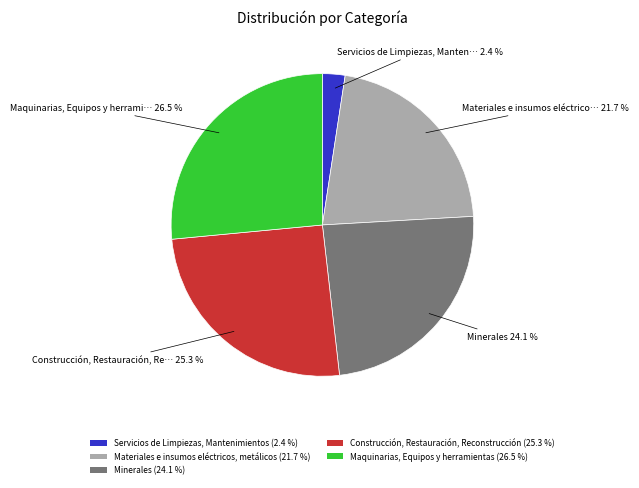

What is the ratio of the value at Maquinarias, Equipos y herramientas (26.5 %) to the value at Minerales (24.1 %)?

1.1